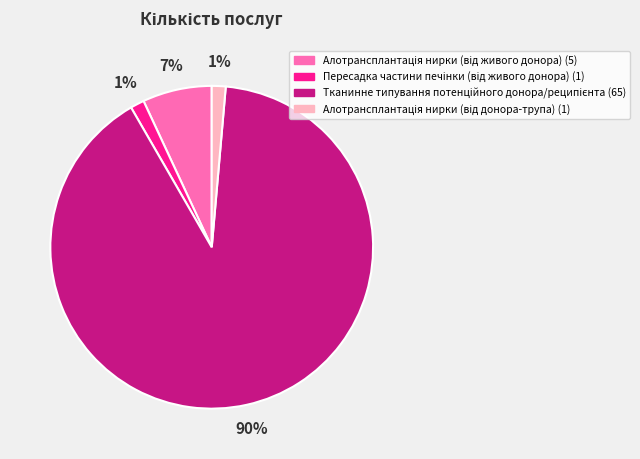

Does any single category account for the majority?

Yes